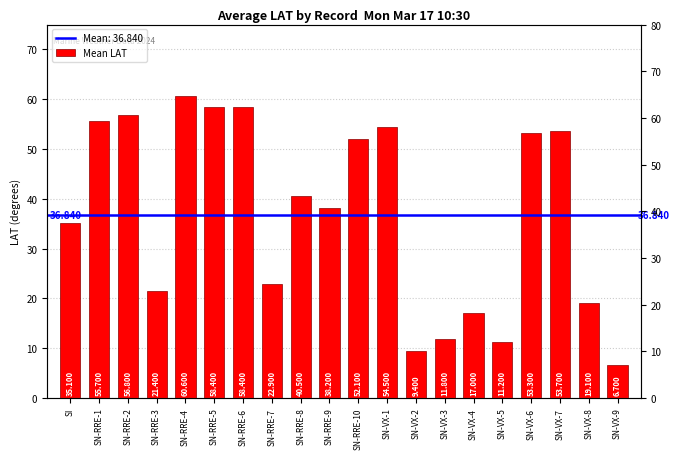

Read the value at SN-VX-5.

11.2